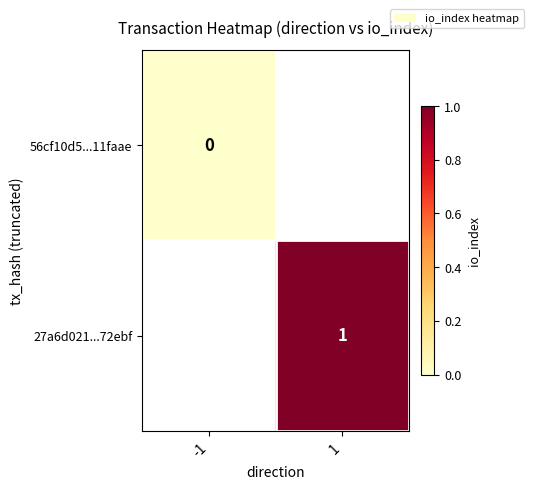

Is the value of 56cf10d5...11faae at -1 greater than the value of 27a6d021...72ebf at -1?

No